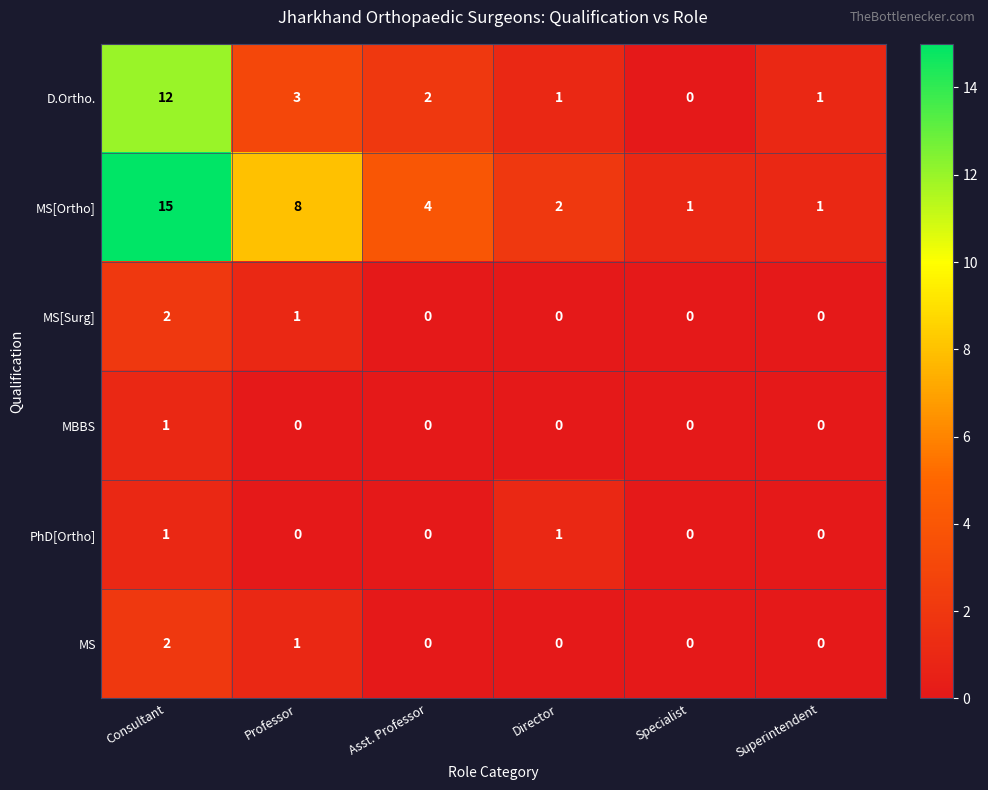

Which series has the widest spread of values?

MS[Ortho]